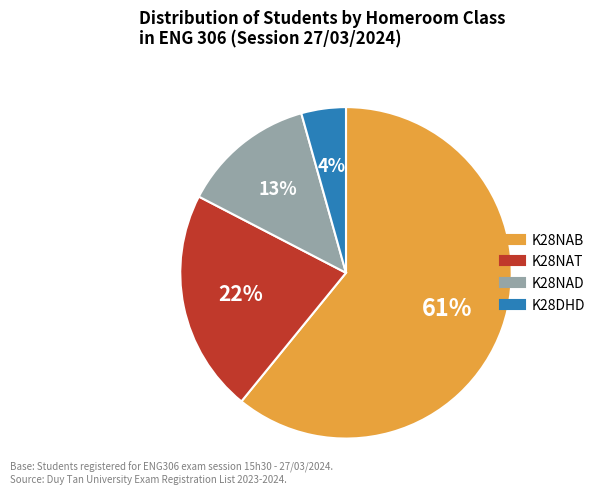

Is there any slice that represents more than half of the pie?

Yes